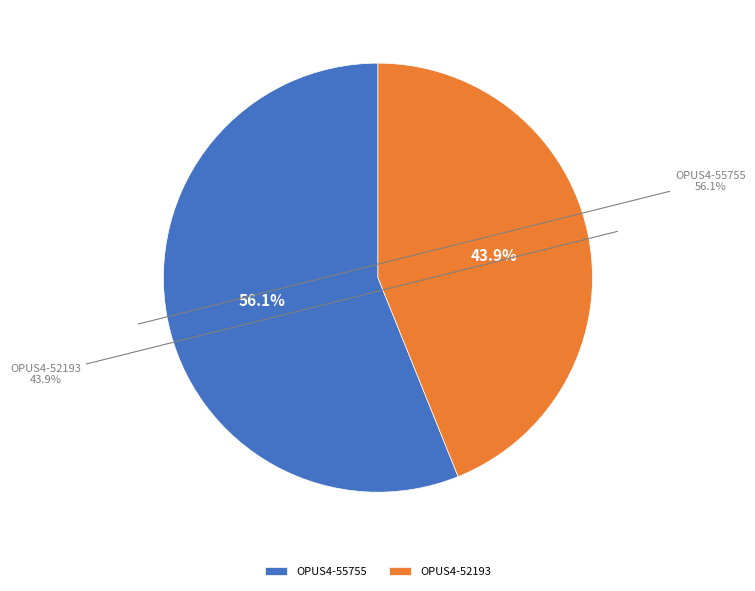

How many segments does this pie chart have?

2